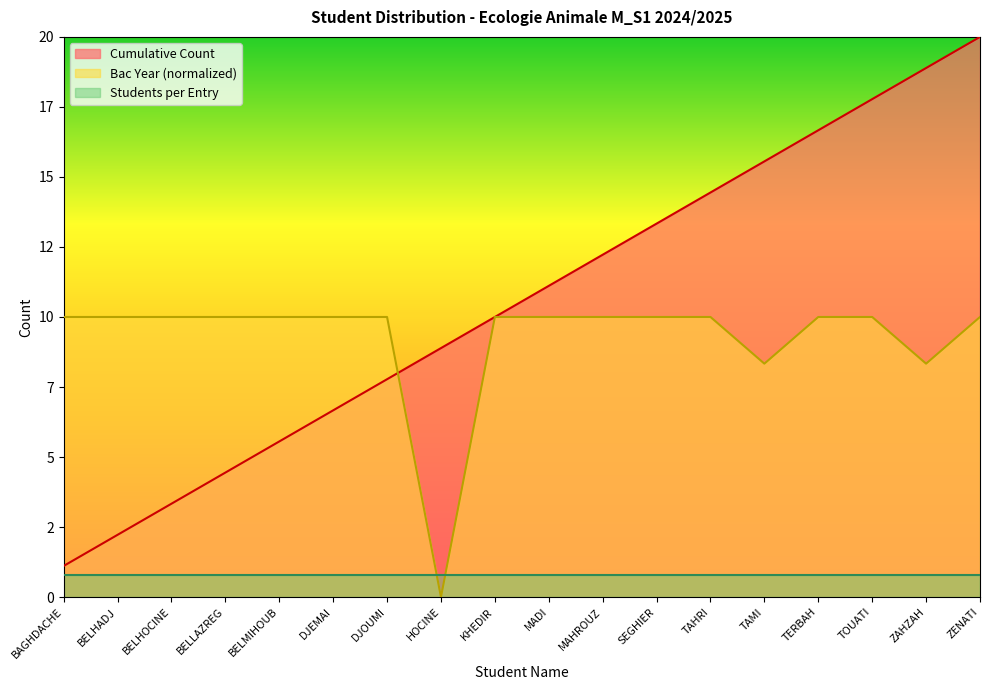

Which series has the widest spread of values?

Cumulative Count